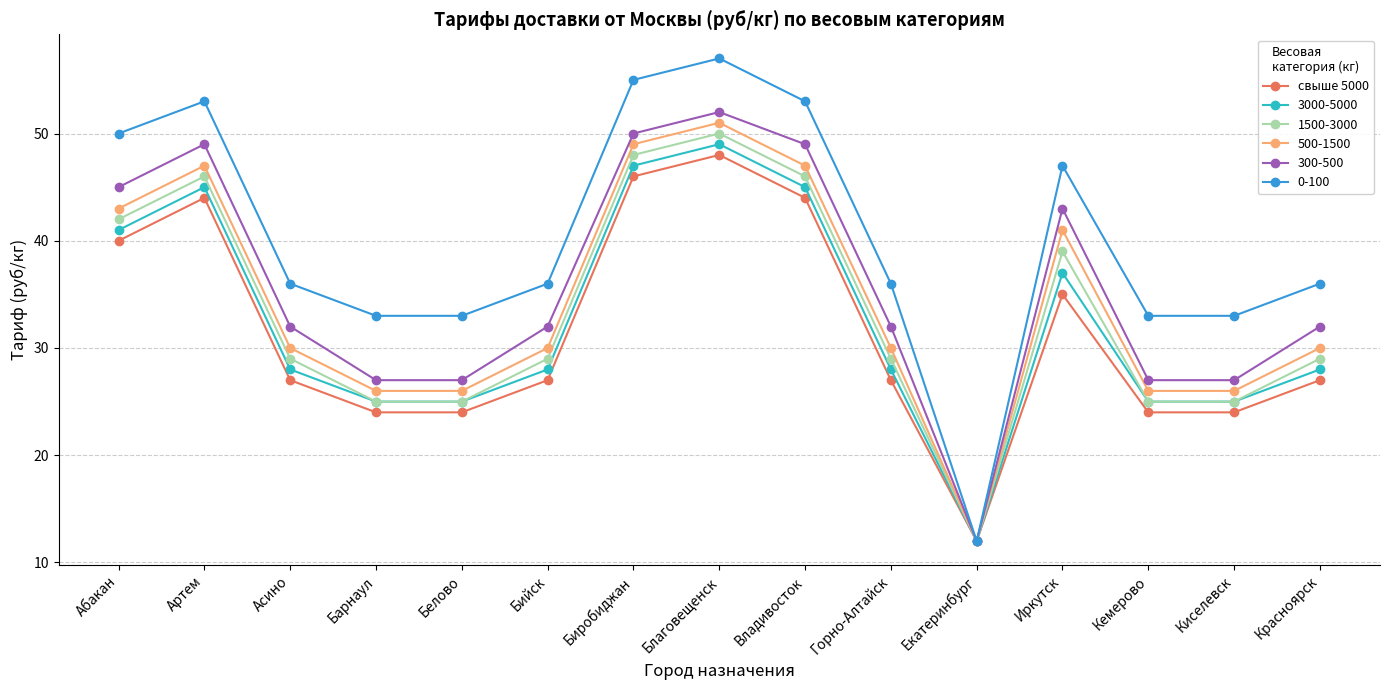

What is the difference between the highest and lowest values at Благовещенск?

9